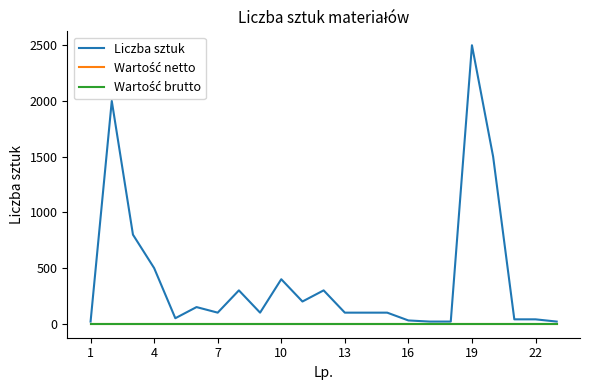

Does the chart display data point markers on the line(s)?

No